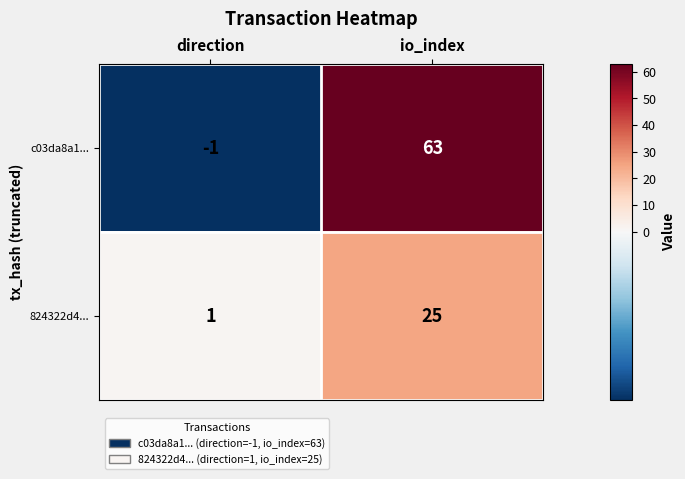

The value of 824322d4... at io_index is 25. True or false?

True